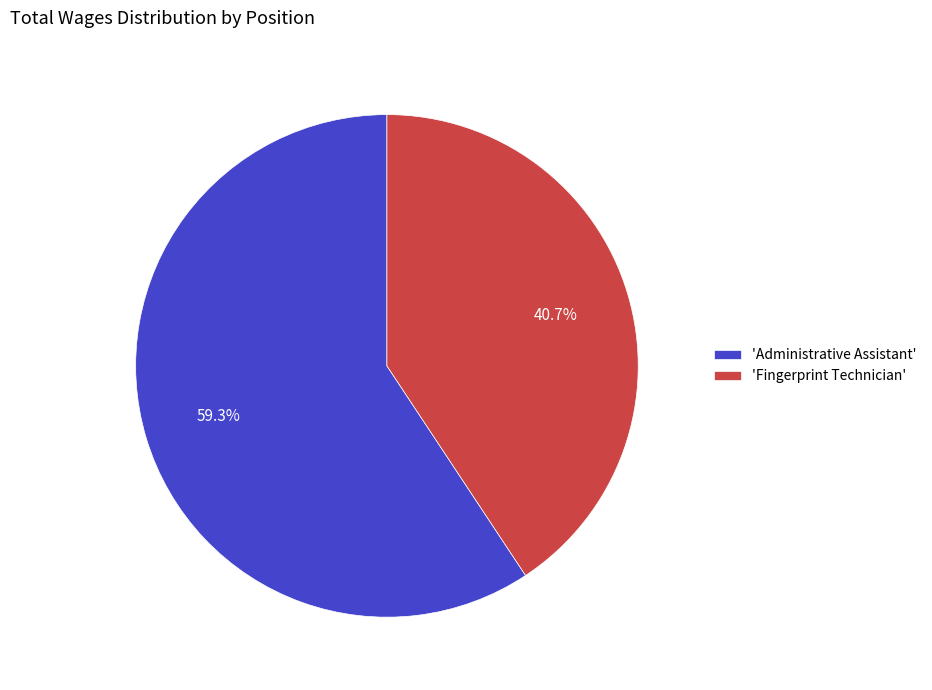

Rank the categories by value from highest to lowest.

'Administrative Assistant', 'Fingerprint Technician'